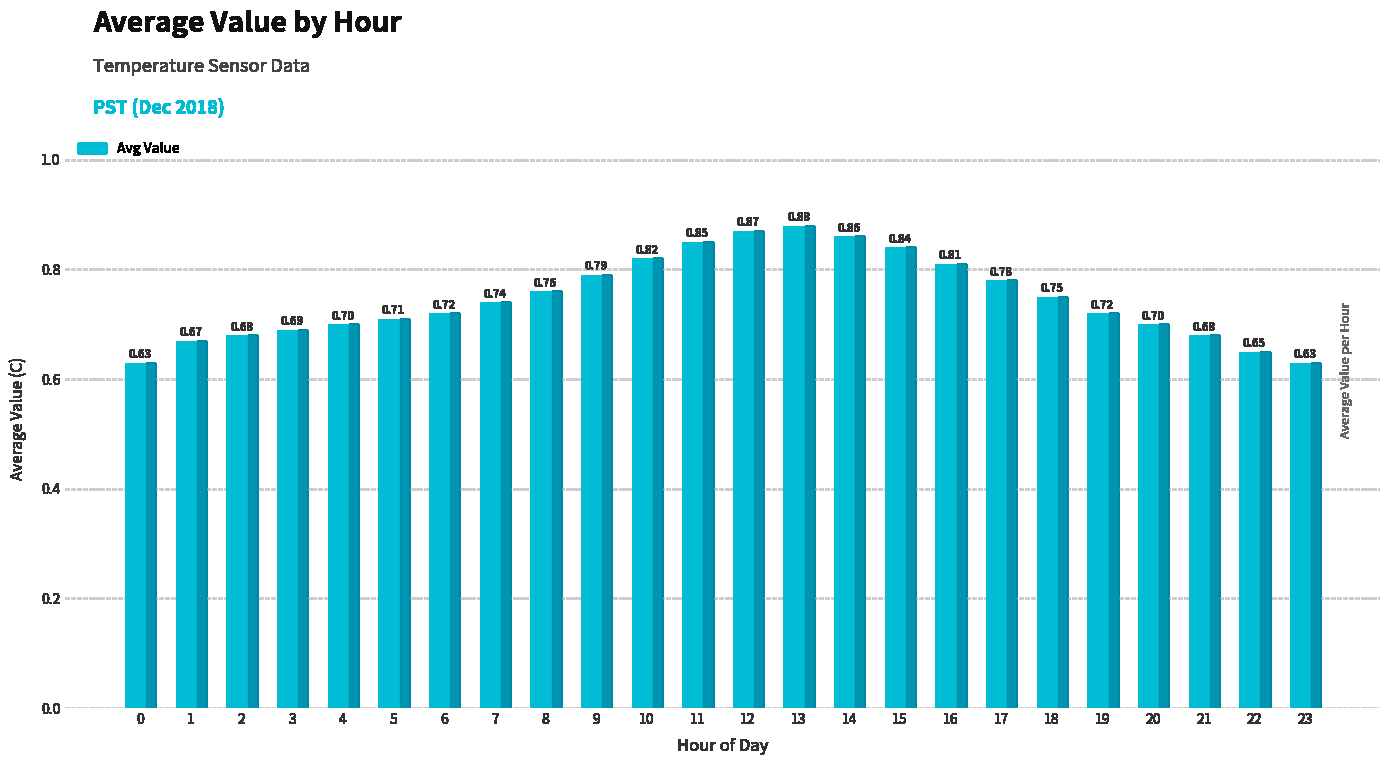

What is the average value?

0.7